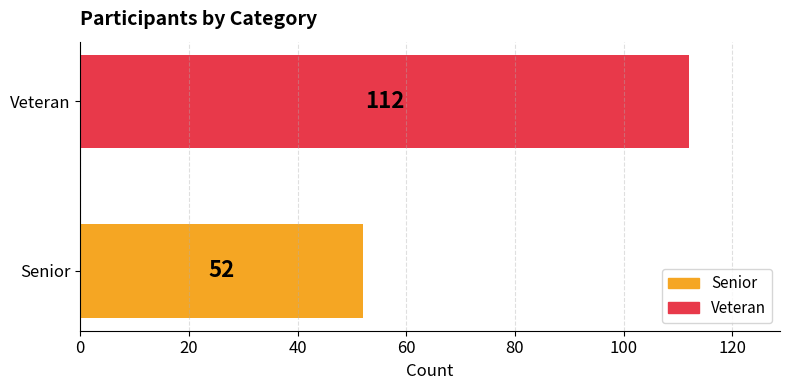

What is the change in value from Senior to Veteran?

+60